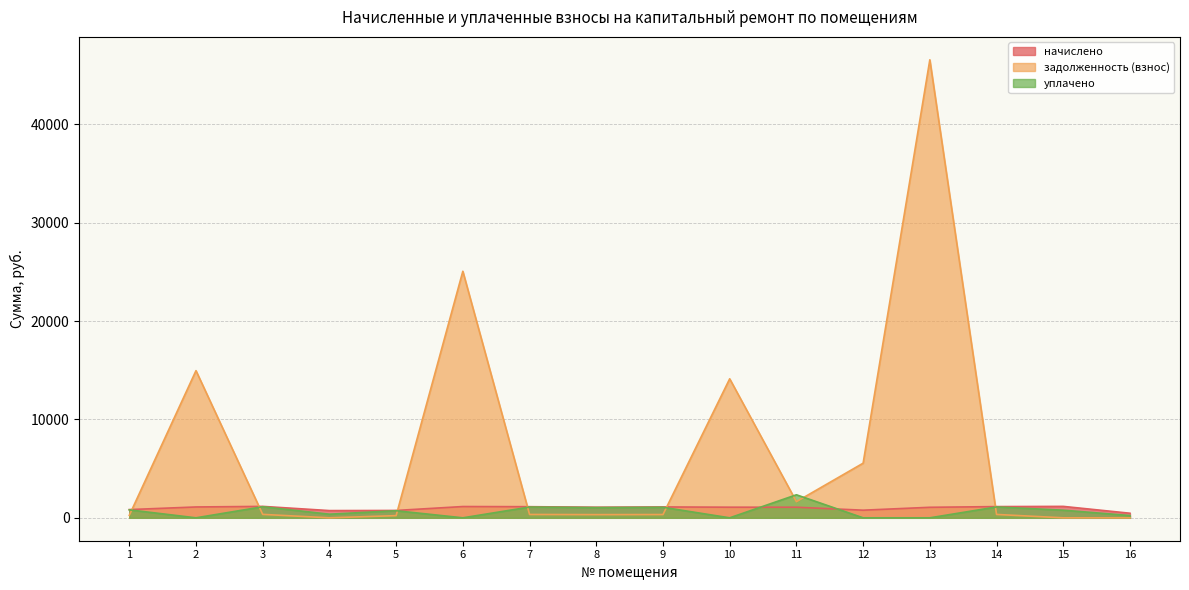

Is it true that задолженность (взнос) equals 46547.1 at 13?

True